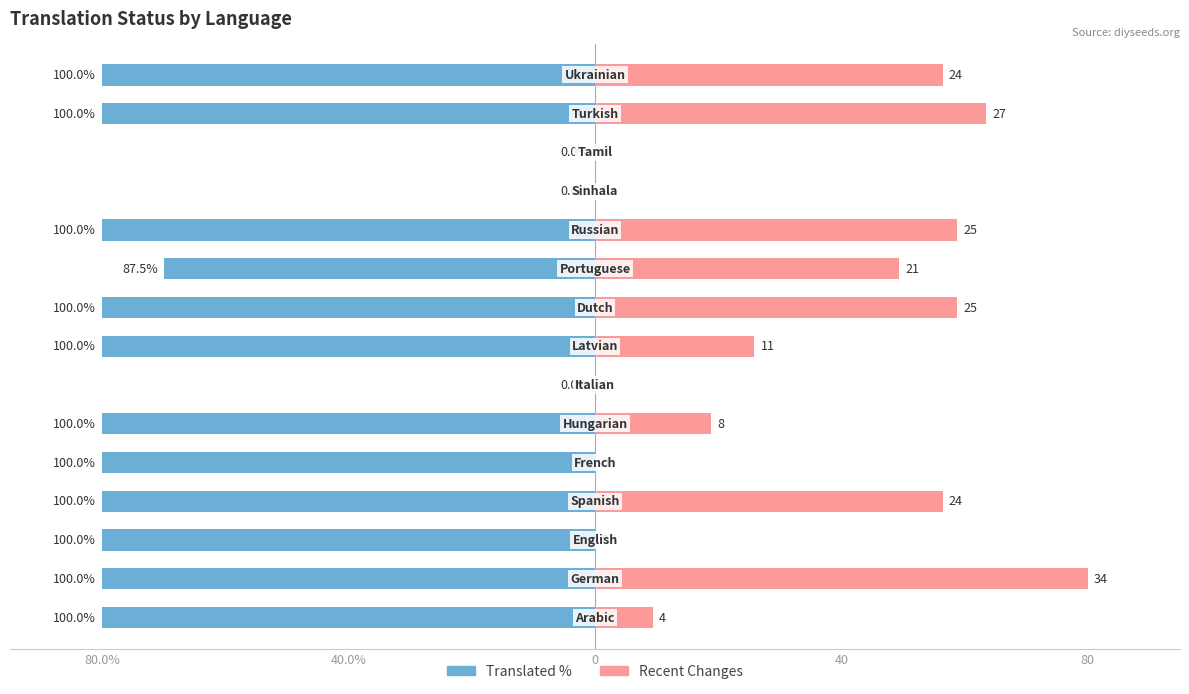

The translated_percent series shows -80.0 at 8. True or false?

True